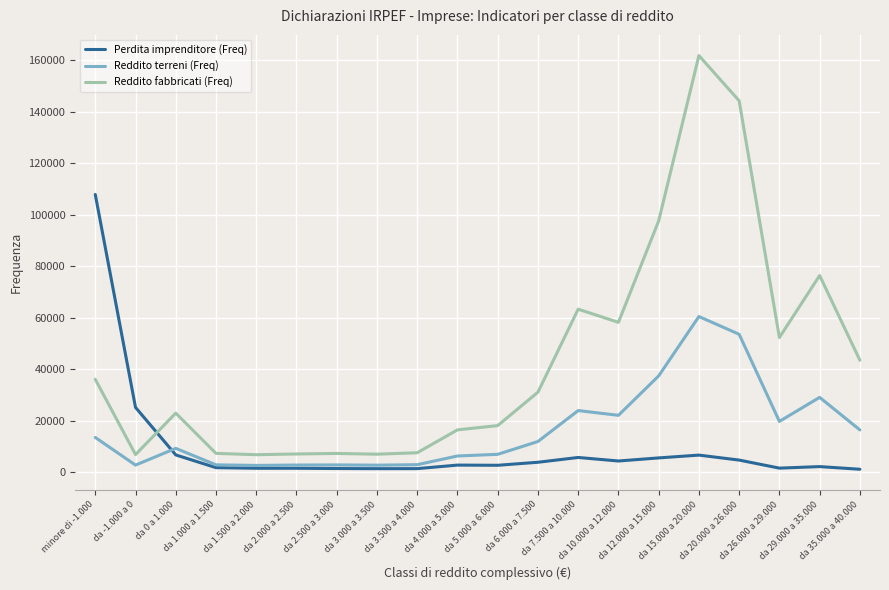

What is the sum of the Reddito terreni (Freq) values at da 5.000 a 6.000 and da 3.500 a 4.000?

9754